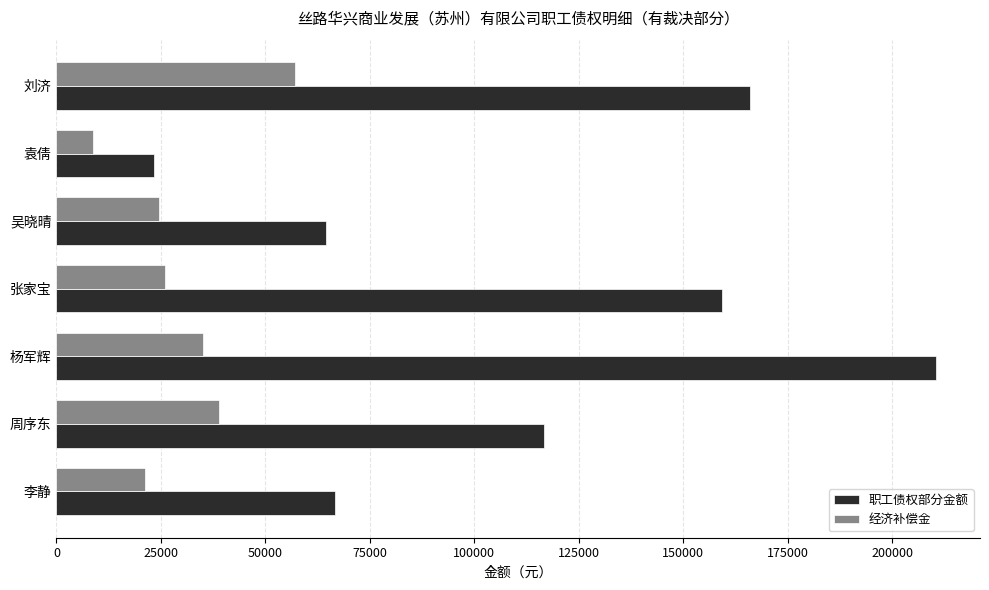

The 职工债权部分金额 series shows 23425.9 at 袁倩. True or false?

True